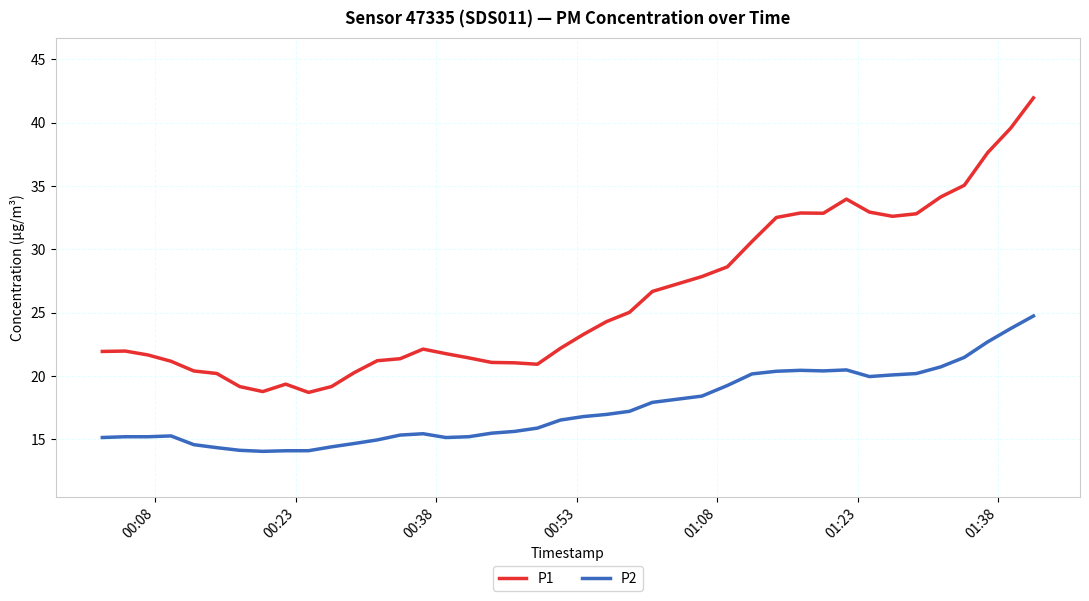

Which series has the largest total across all categories?

P1